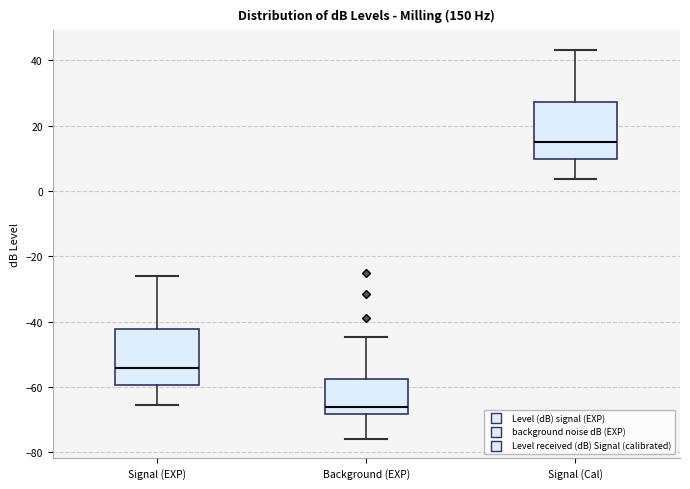

Reading left to right, transcribe this box plot: for each box, give where its median line is, the range the box spans, and where its two whiskers end, as read against the y-axis. The values are not printed on the chart, so give them approximately, as read against the axis.

Signal (EXP): median -54, box -60 to -42, whiskers -66 to -26
Background (EXP): median -66, box -68 to -58, whiskers -76 to -44
Signal (Cal): median 16, box 10 to 28, whiskers 4 to 44